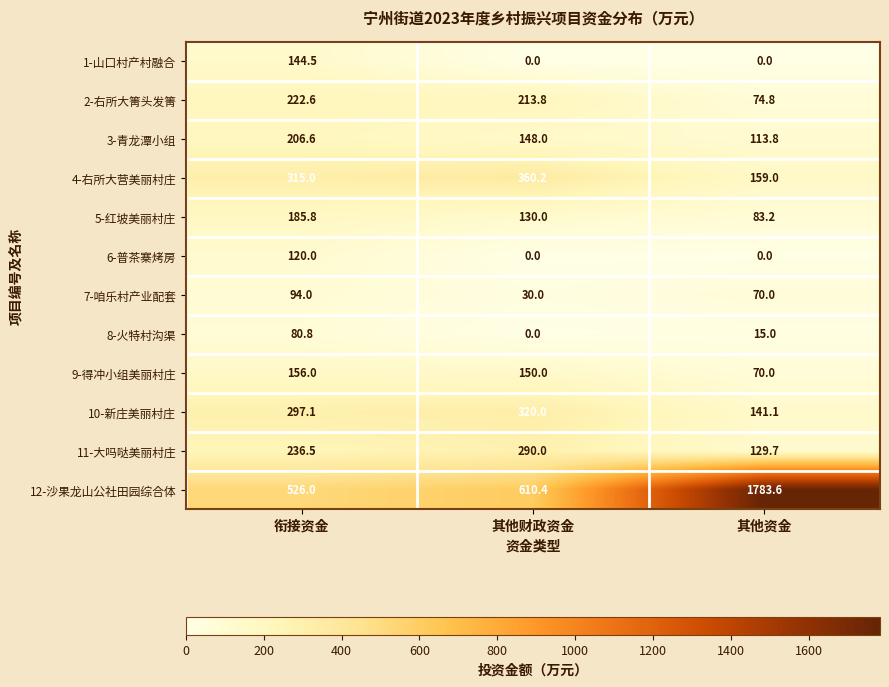

Which series has the largest total across all categories?

12-沙果龙山公社田园综合体